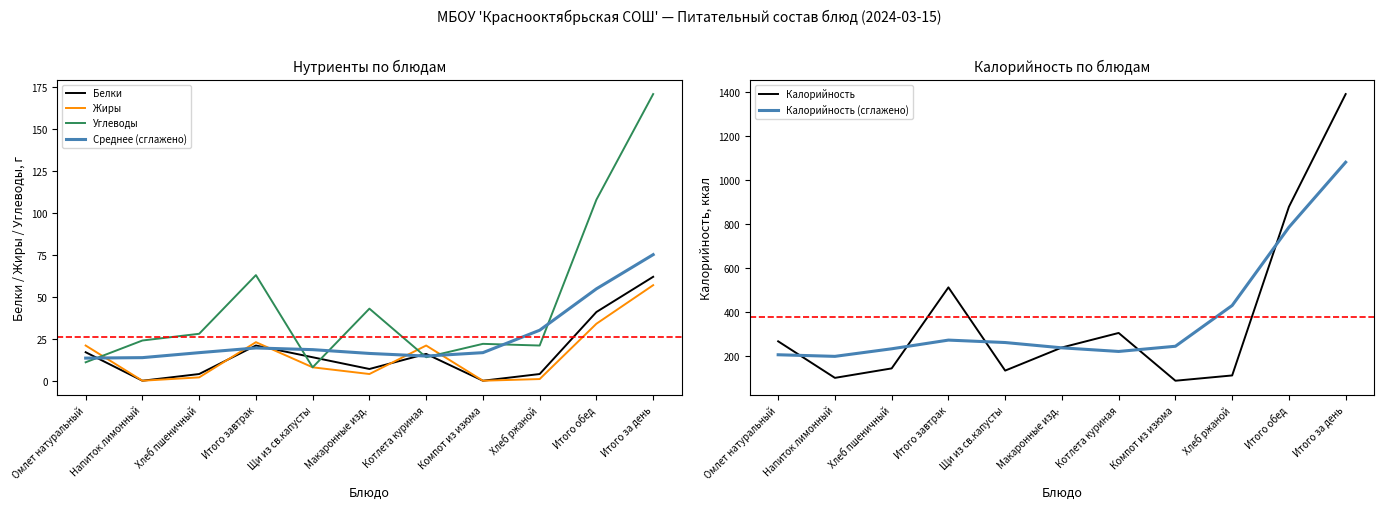

What is the average value of the Среднее (сглажено) series?

26.4